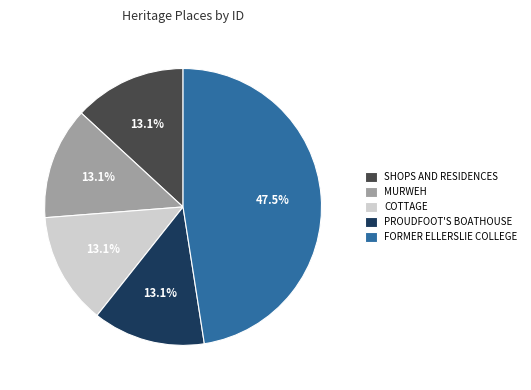

Which has a higher value, MURWEH or FORMER ELLERSLIE COLLEGE?

FORMER ELLERSLIE COLLEGE